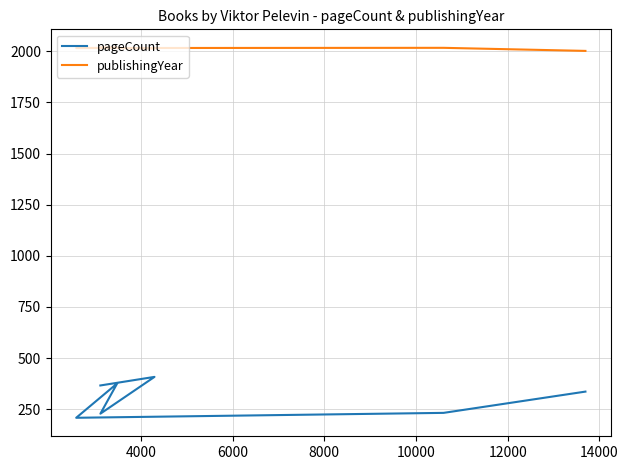

What are all the series names shown in the legend?

pageCount, publishingYear